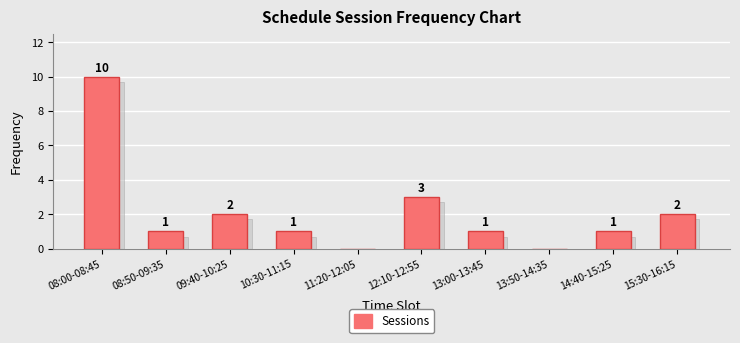

Count the number of data series in this chart.

1